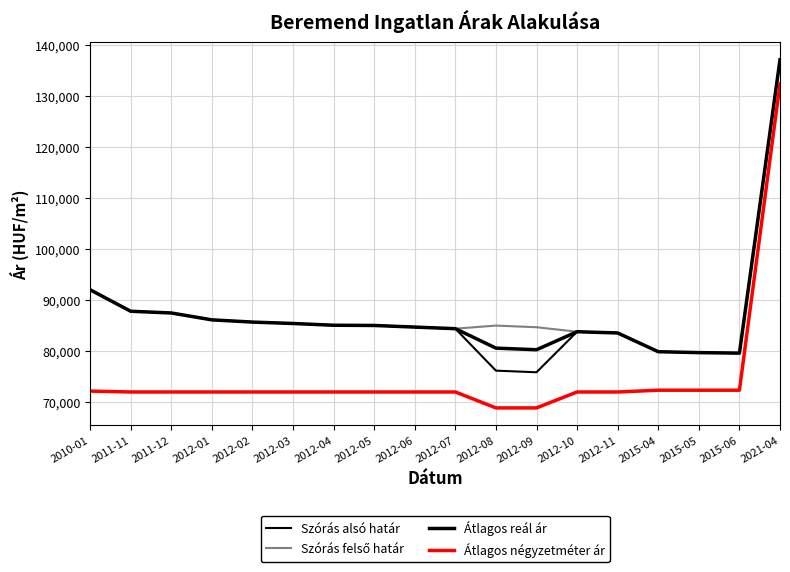

What is the value of the Átlagos reál ár point at the 4th from the left?

86028